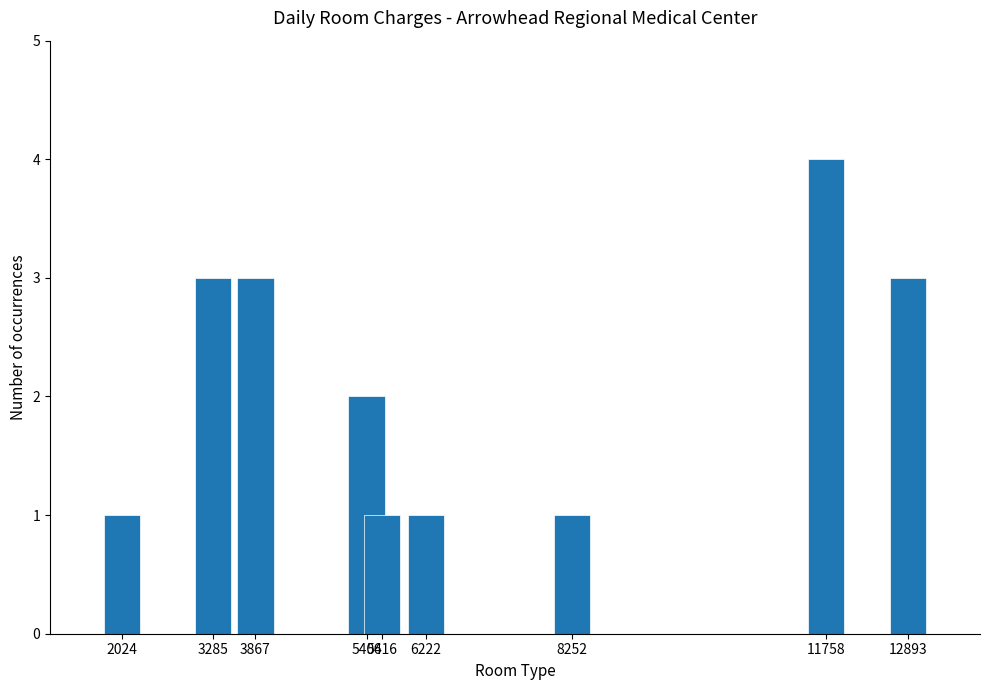

What is the sum of all values?

19